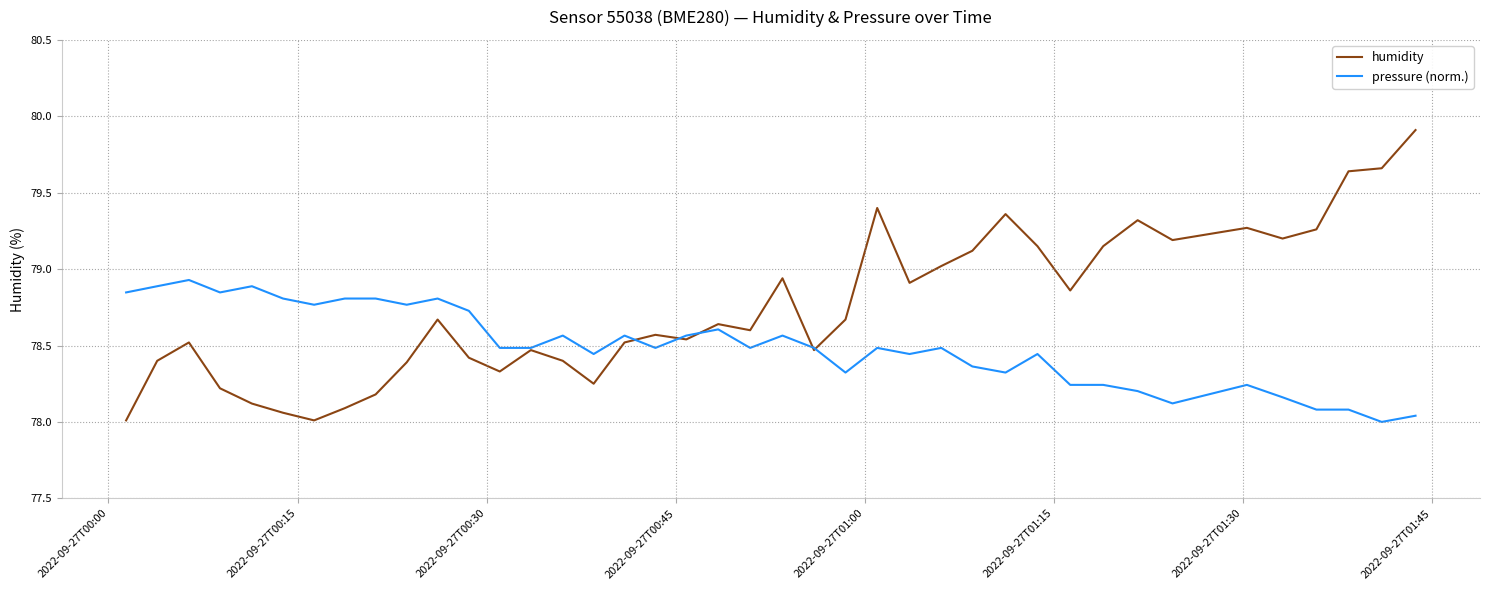

List the series in order of their peak value, highest first.

humidity, pressure (norm.)